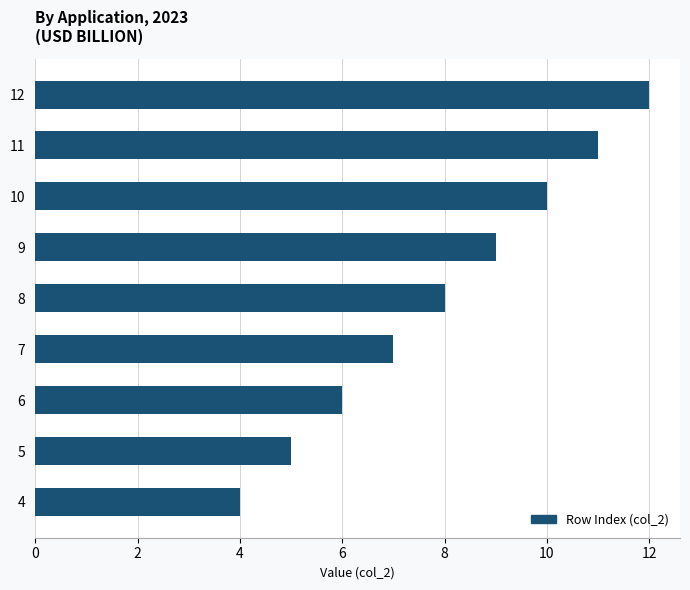

Reading bottom to top, list all the values displayed in this chart.

4	5	6	7	8	9	10	11	12